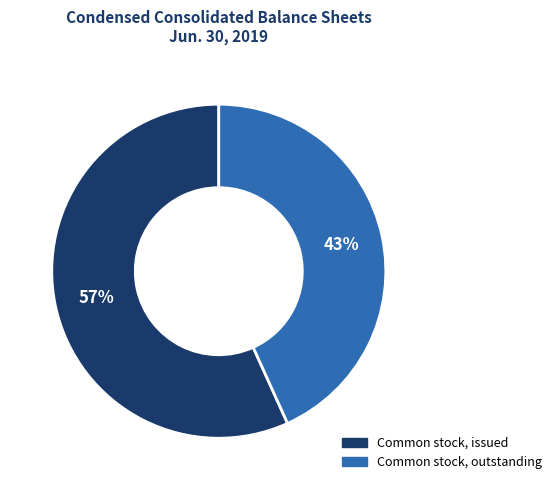

Which slice is the smallest?

Common stock, outstanding